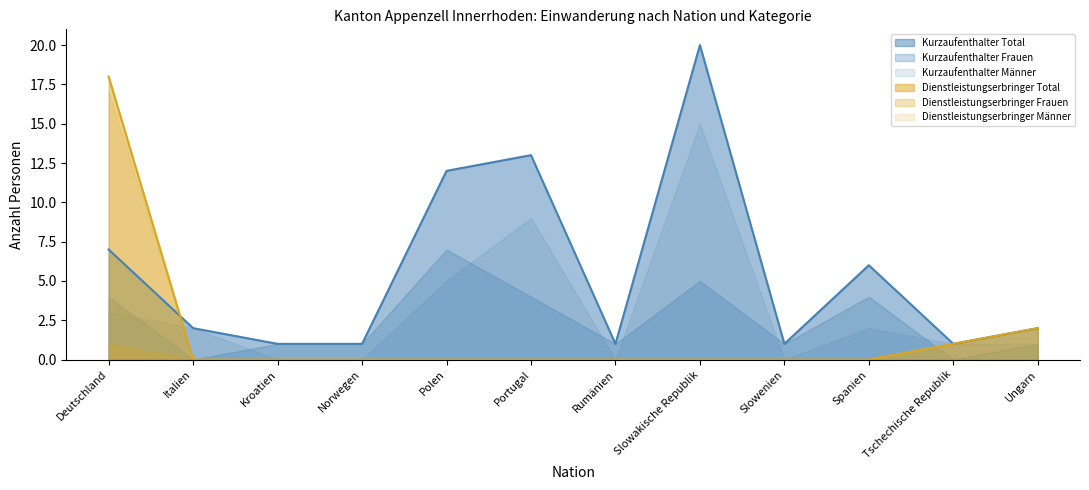

Which series has the widest spread of values?

Kurzaufenthalter Total (line)